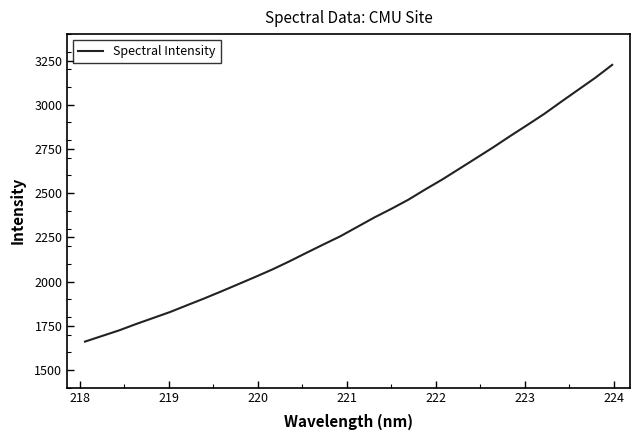

What is the difference between the maximum and minimum values?

1565.9